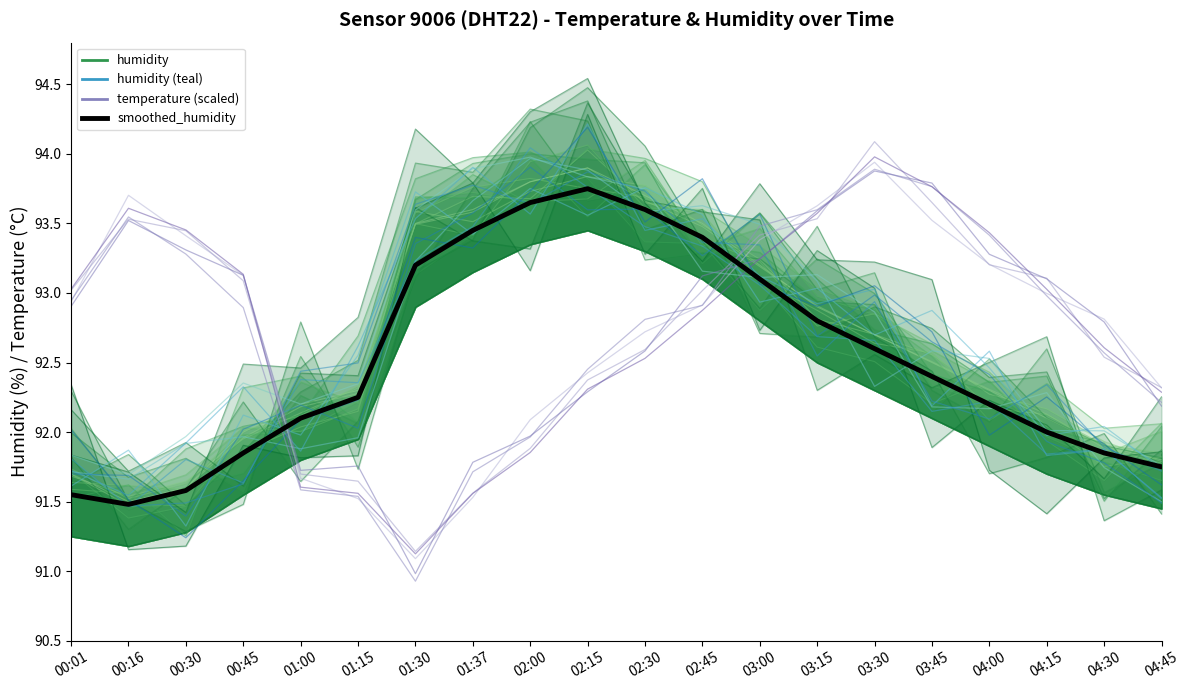

What is the label of the 9th point from the left?

02:00